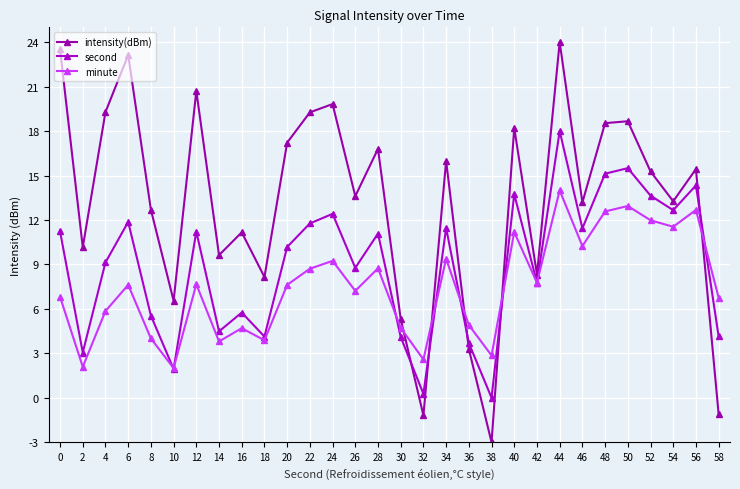

True or false: intensity(dBm) and minute intersect in this chart.

True